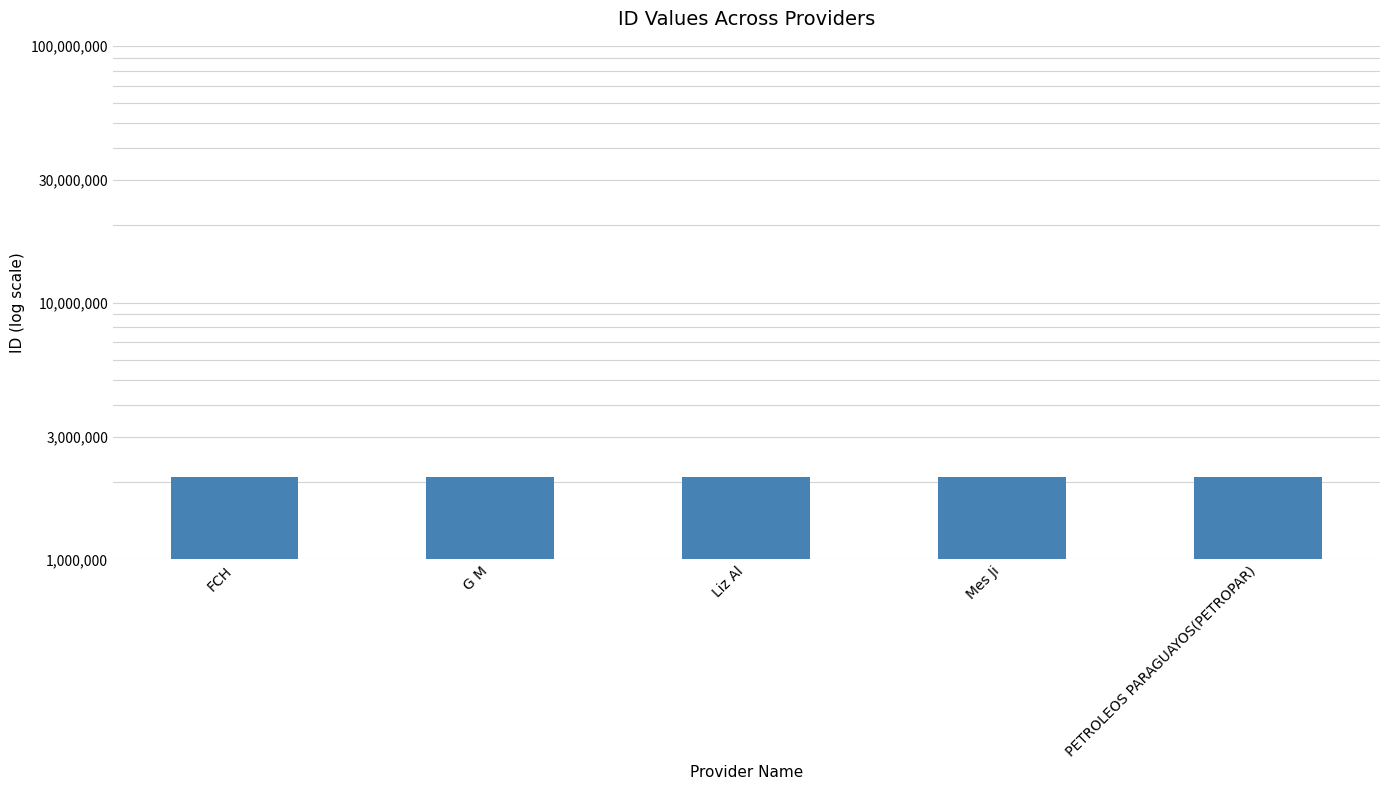

Reading right to left, transcribe all the data shown in this chart.

PETROLEOS PARAGUAYOS(PETROPAR)=2083711	Mes Ji=2083709	Liz Al=2083710	G M=2083708	FCH=2083707